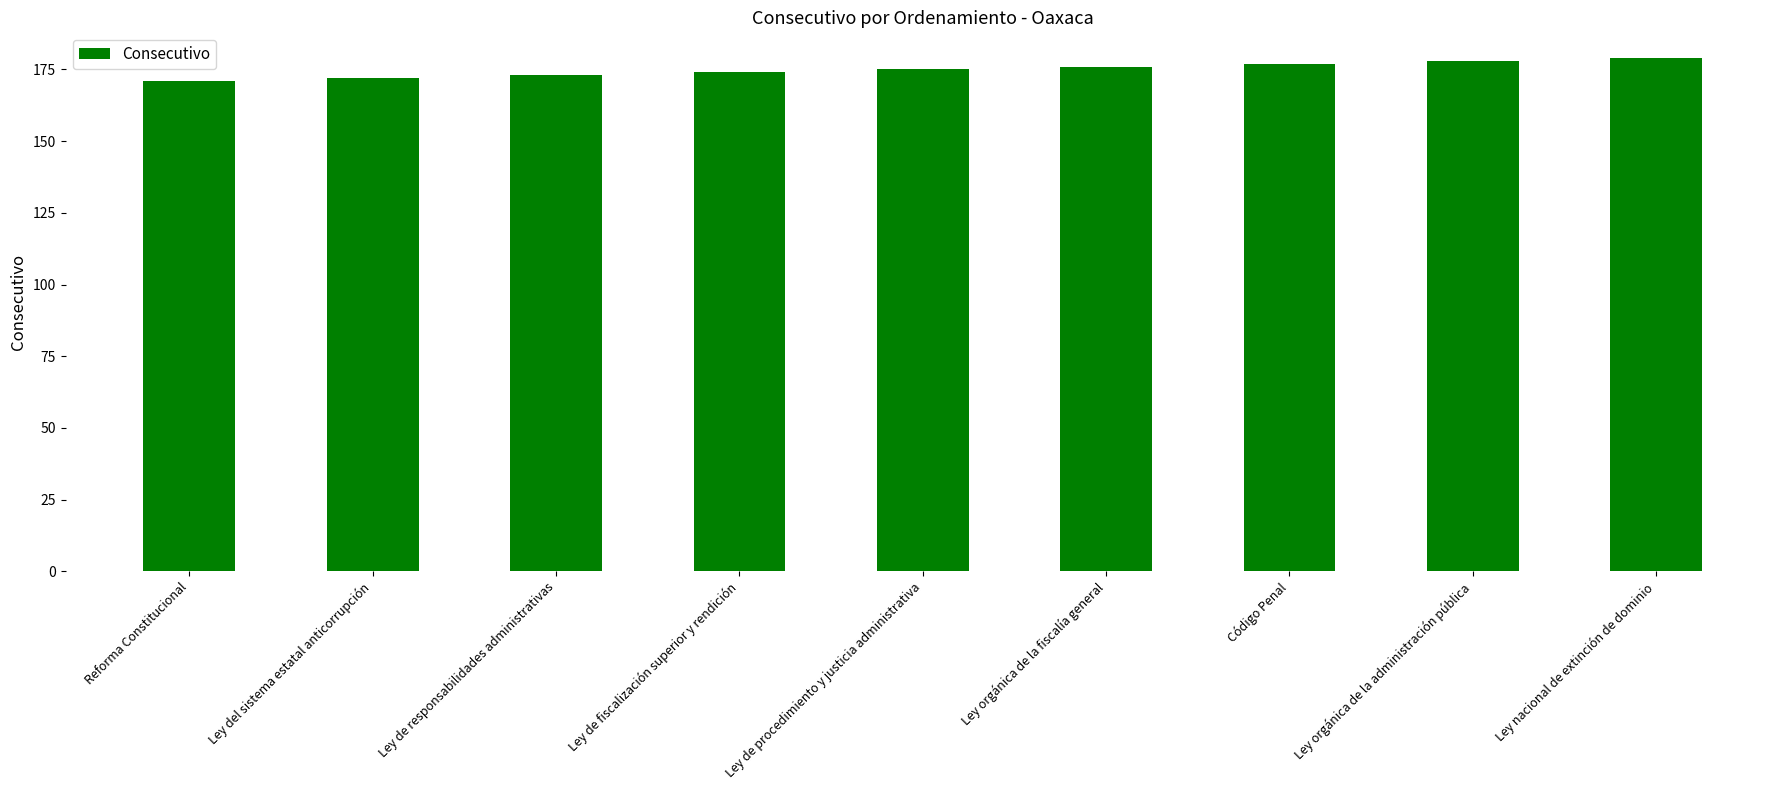

Does the chart contain stacked bars?

No